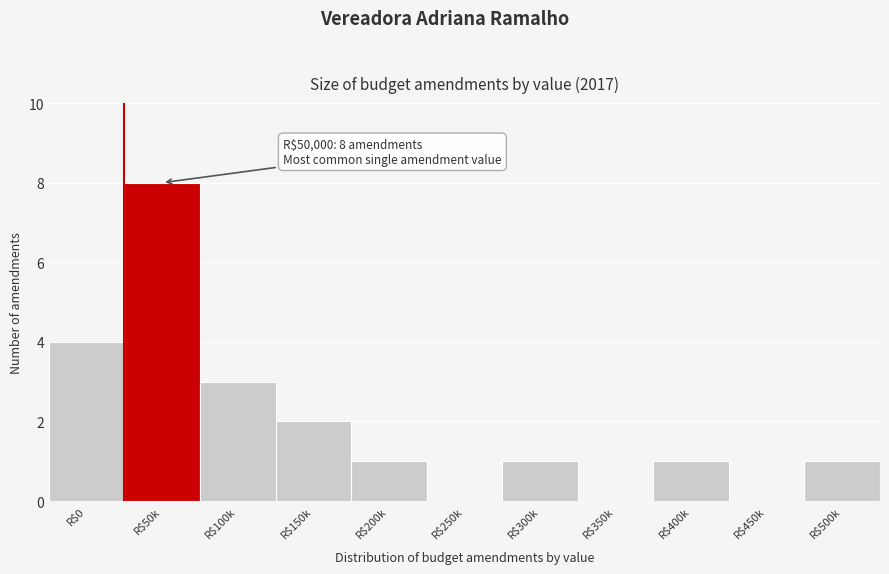

Is it true that the value at R$0 is 6?

False